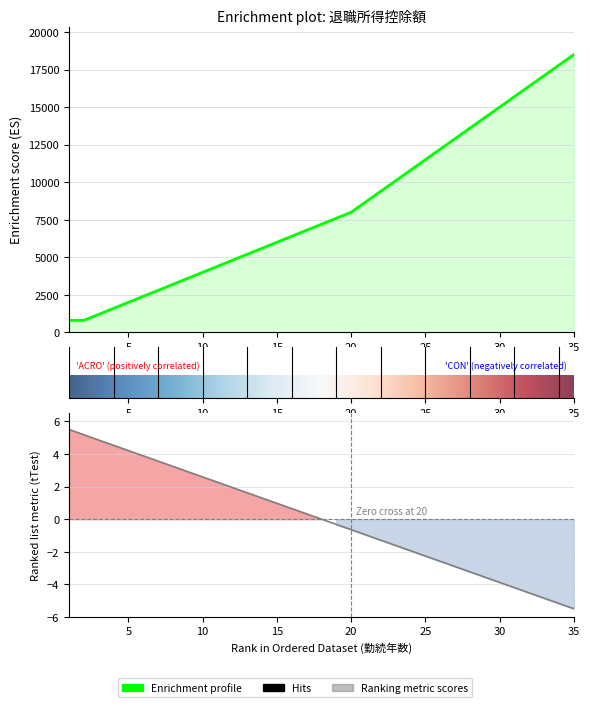

Which category has the lowest value across all series?

1